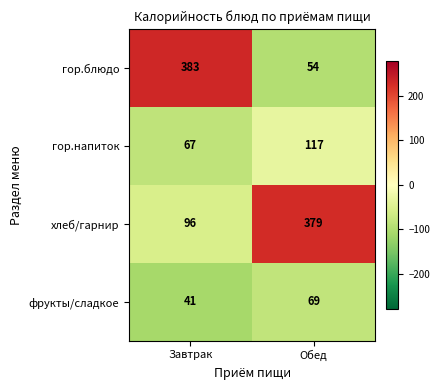

What is the minimum value shown in the chart?

41